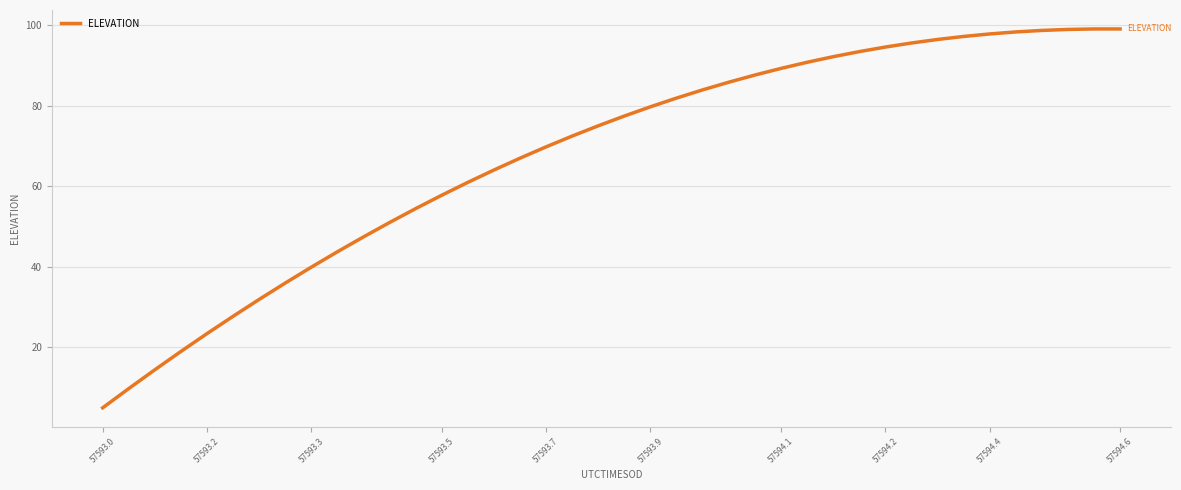

What is the minimum value shown in the chart?

4.9